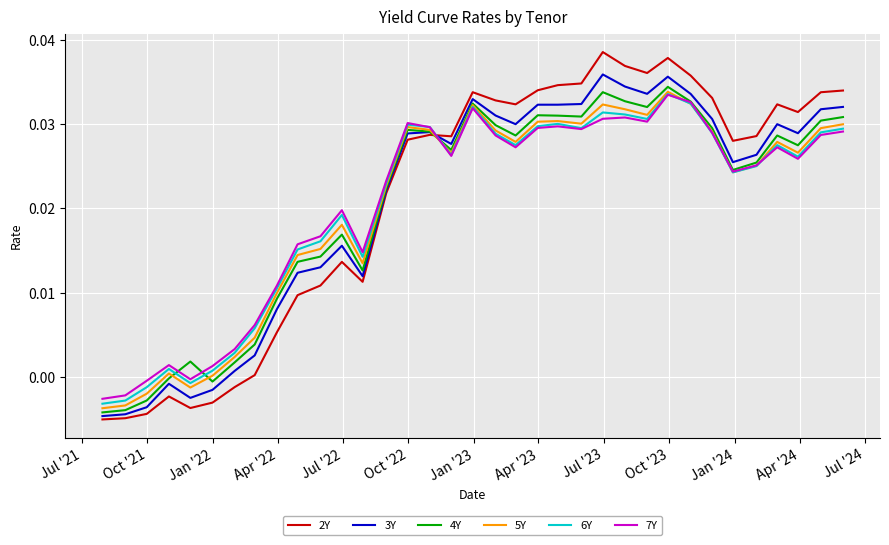

After their last crossing, which series has the higher values: 7Y or 3Y?

3Y